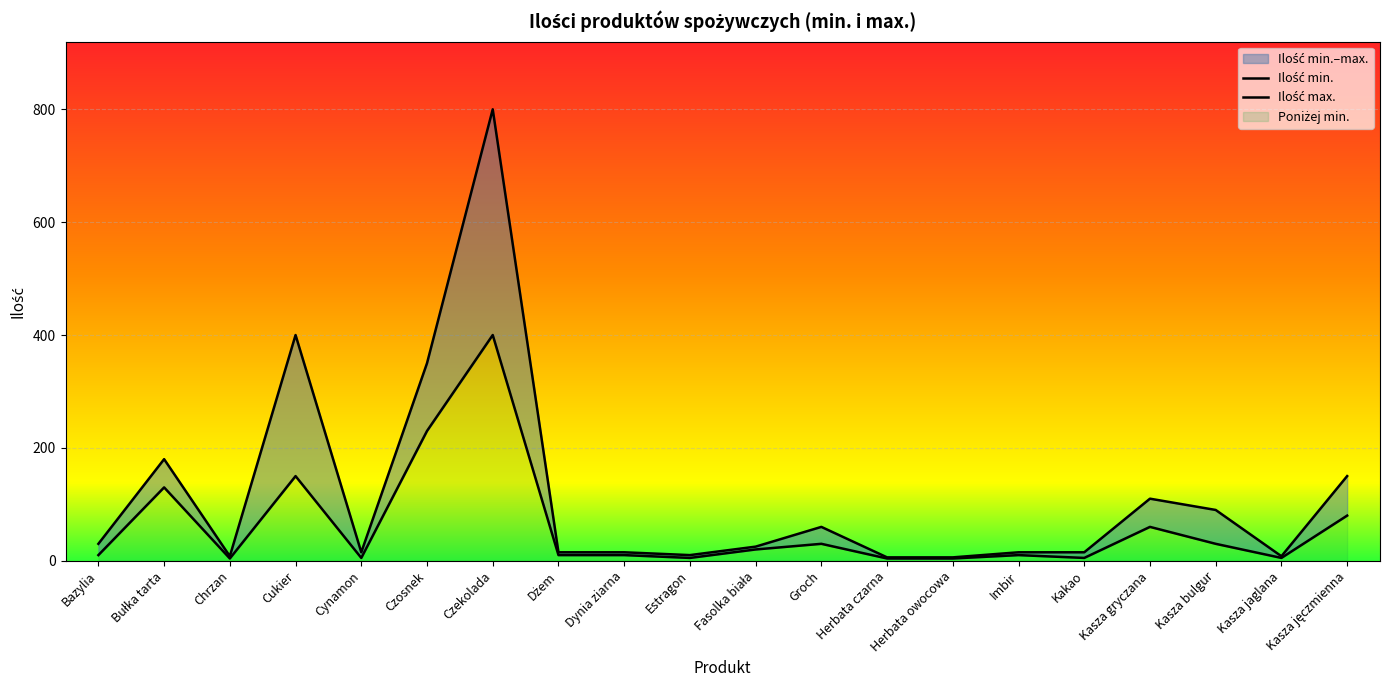

Reading right to left, list all the values displayed in this chart.

Ilość min.: Kasza jęczmienna=80	Kasza jaglana=5	Kasza bulgur=30	Kasza gryczana=60	Kakao=5	Imbir=10	Herbata owocowa=4	Herbata czarna=4	Groch=30	Fasolka biała=20	Estragon=5	Dynia ziarna=10	Dżem=10	Czekolada=400	Czosnek=230	Cynamon=5	Cukier=150	Chrzan=4	Bułka tarta=130	Bazylia=10
Ilość max.: Kasza jęczmienna=150	Kasza jaglana=8	Kasza bulgur=90	Kasza gryczana=110	Kakao=15	Imbir=15	Herbata owocowa=6	Herbata czarna=6	Groch=60	Fasolka biała=25	Estragon=10	Dynia ziarna=15	Dżem=15	Czekolada=800	Czosnek=350	Cynamon=15	Cukier=400	Chrzan=8	Bułka tarta=180	Bazylia=30